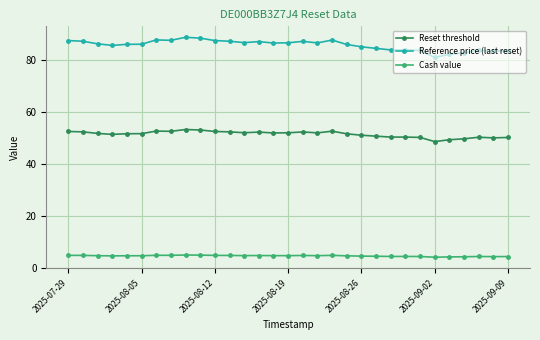

List the series in order of their peak value, lowest first.

Cash value, Reset threshold, Reference price (last reset)